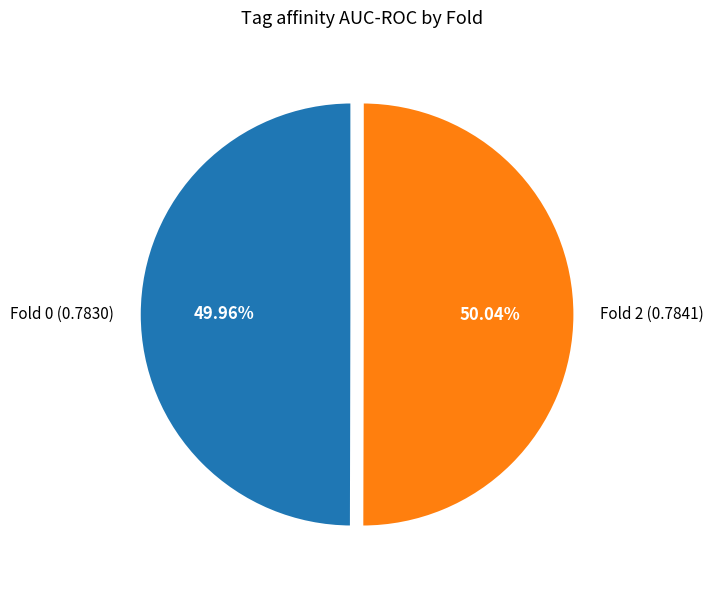

To the nearest percent, what portion does Fold 0 represent?

50%